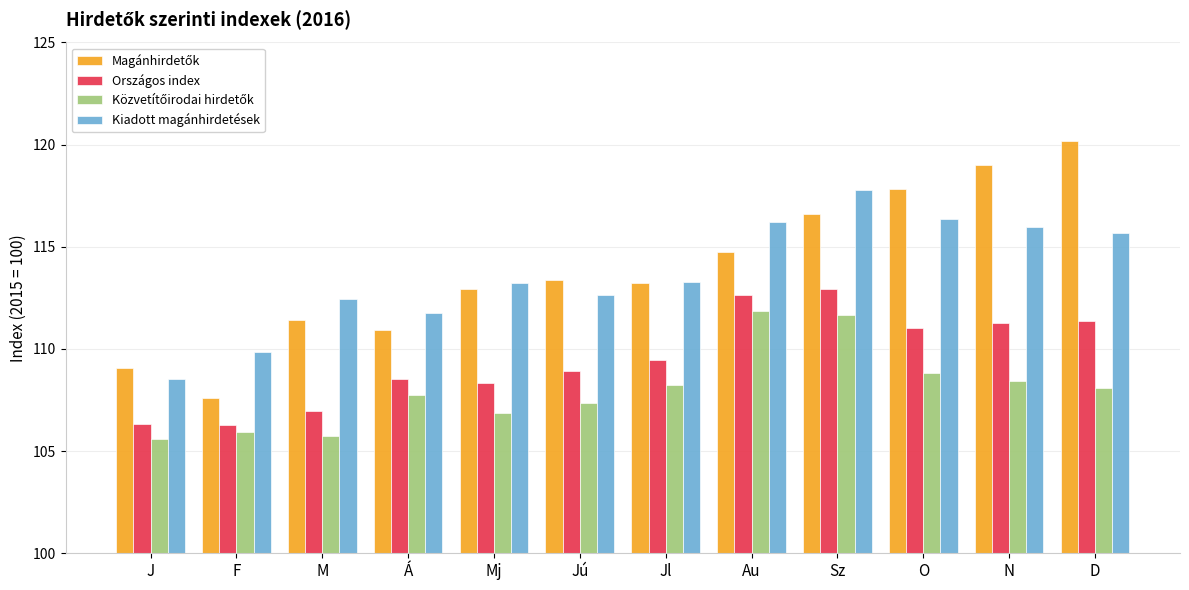

What is the difference between the highest and lowest values at Jú?

6.0